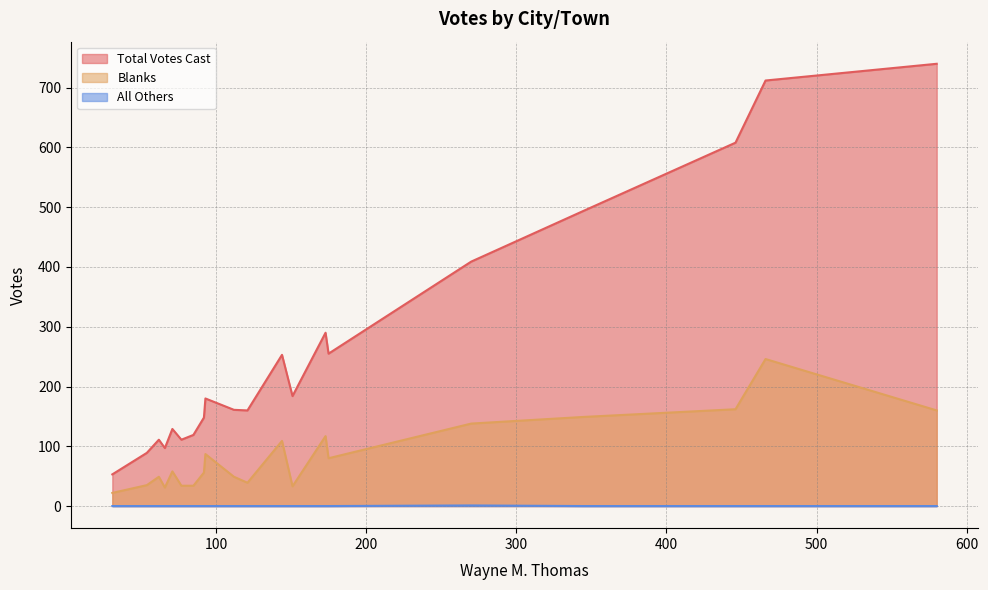

True or false: Total Votes Cast and Blanks intersect in this chart.

False